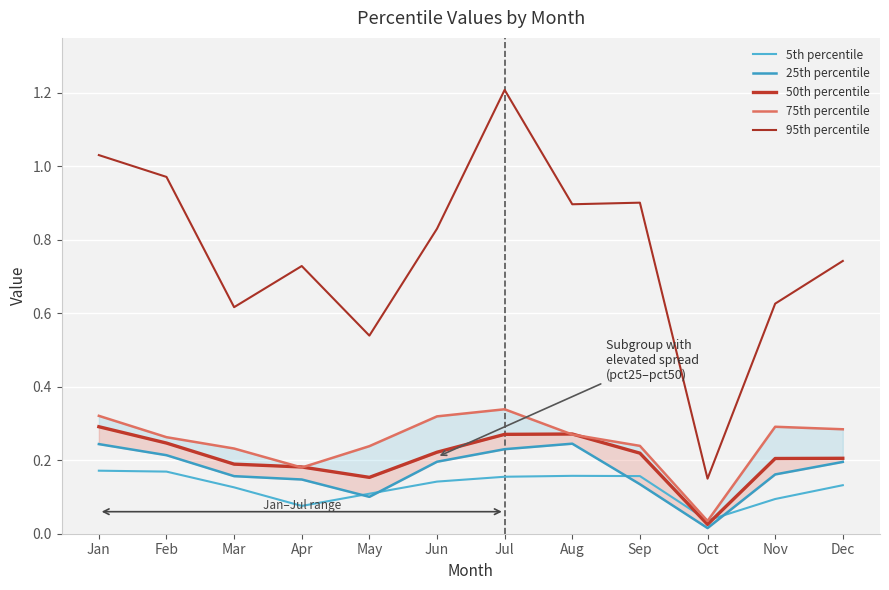

Is the value of 50th percentile at May greater than the value of 25th percentile at Jan?

No